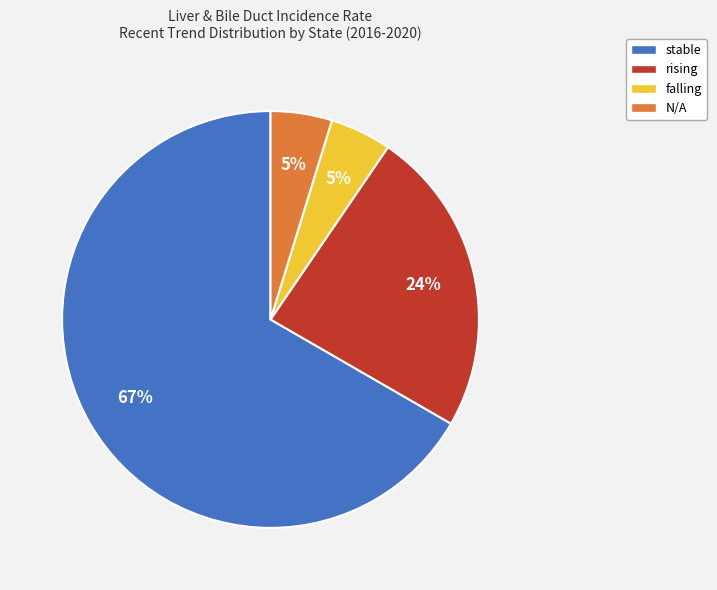

How many segments does this pie chart have?

4